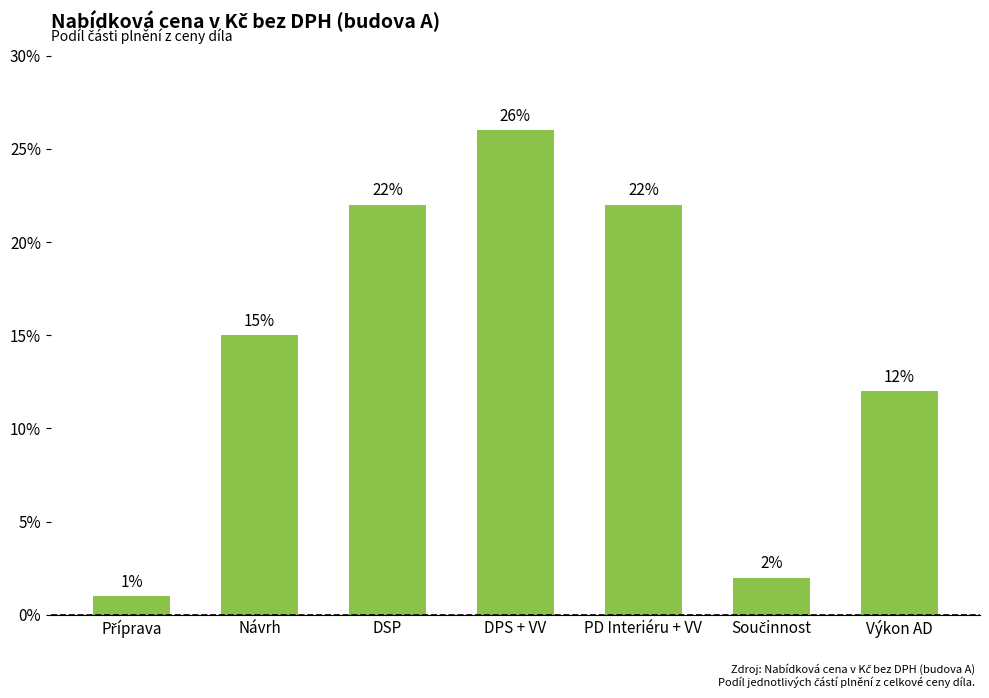

What is the greatest value displayed?

0.3